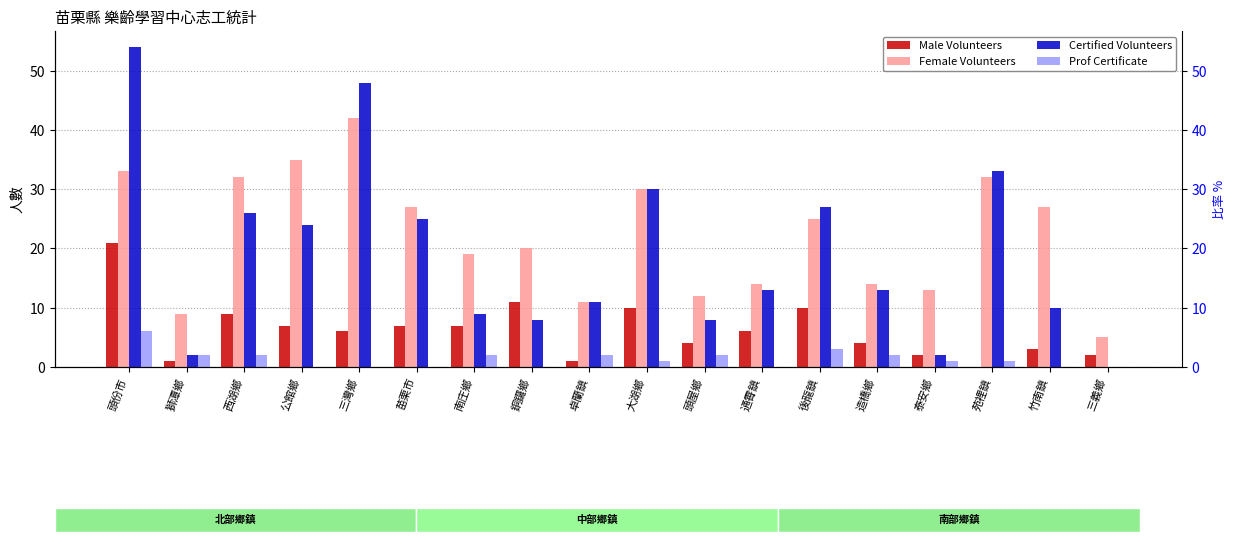

Which series has the largest total across all categories?

Female Volunteers